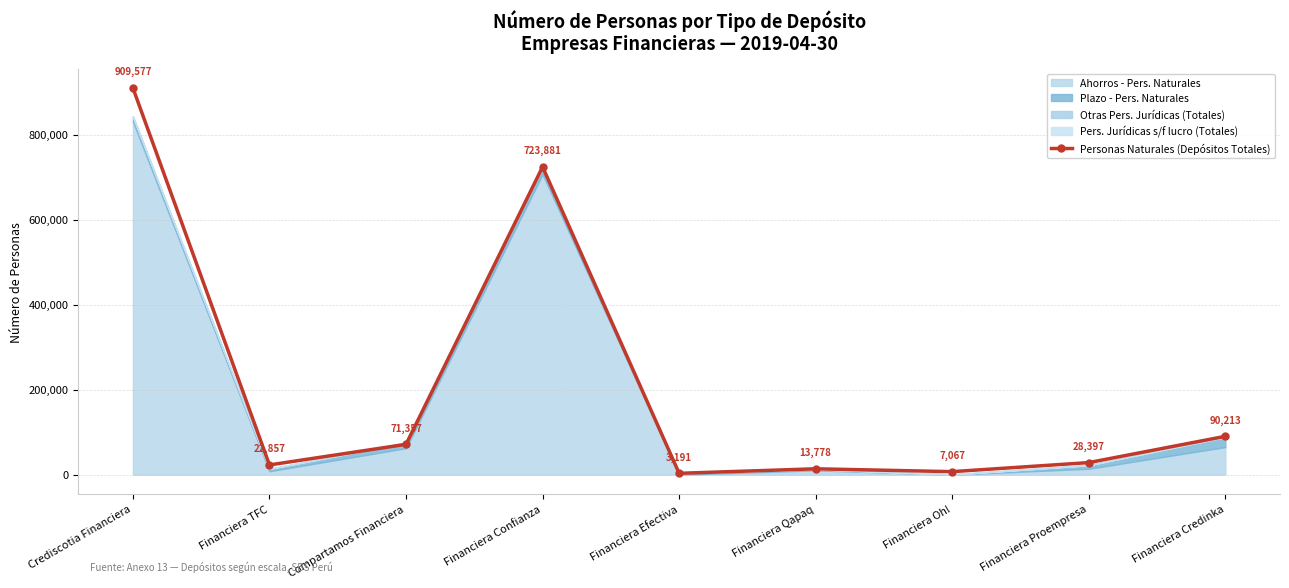

True or false: there are more than 0 points higher than both neighbors.

True